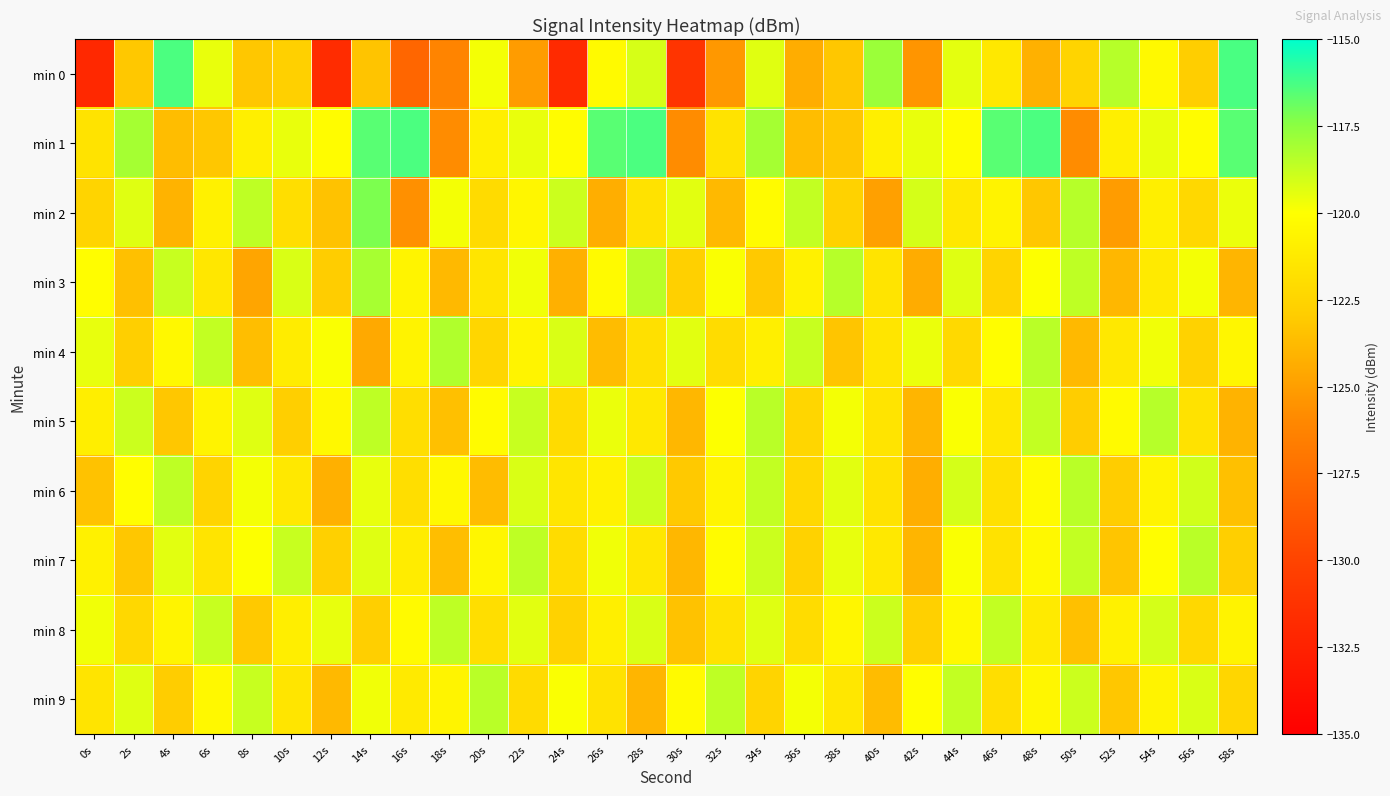

How many series are shown in this chart?

10